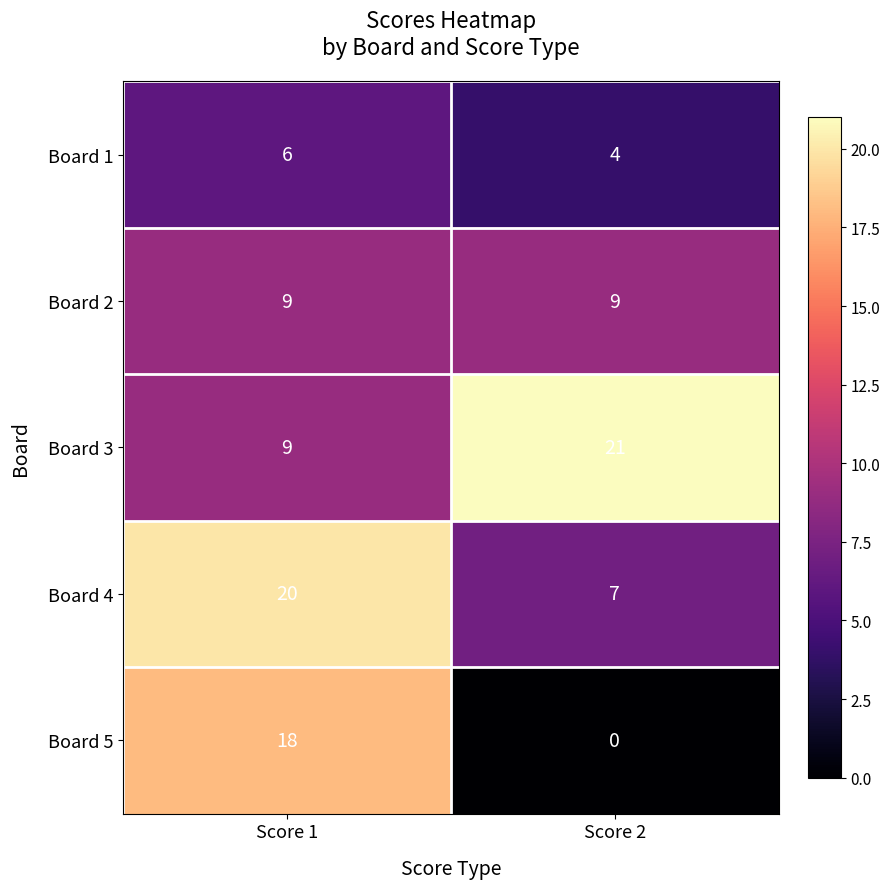

Which series has the largest total across all categories?

Board 3